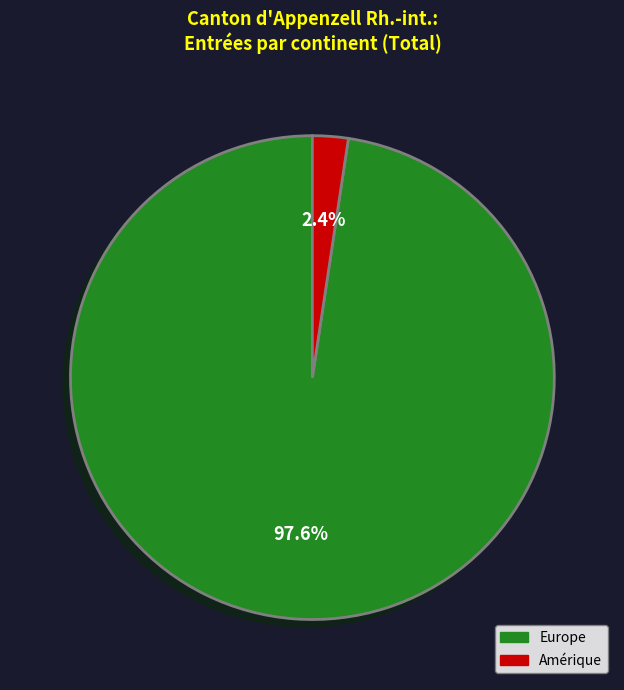

Do Europe and Amérique together represent more than half of the pie?

Yes